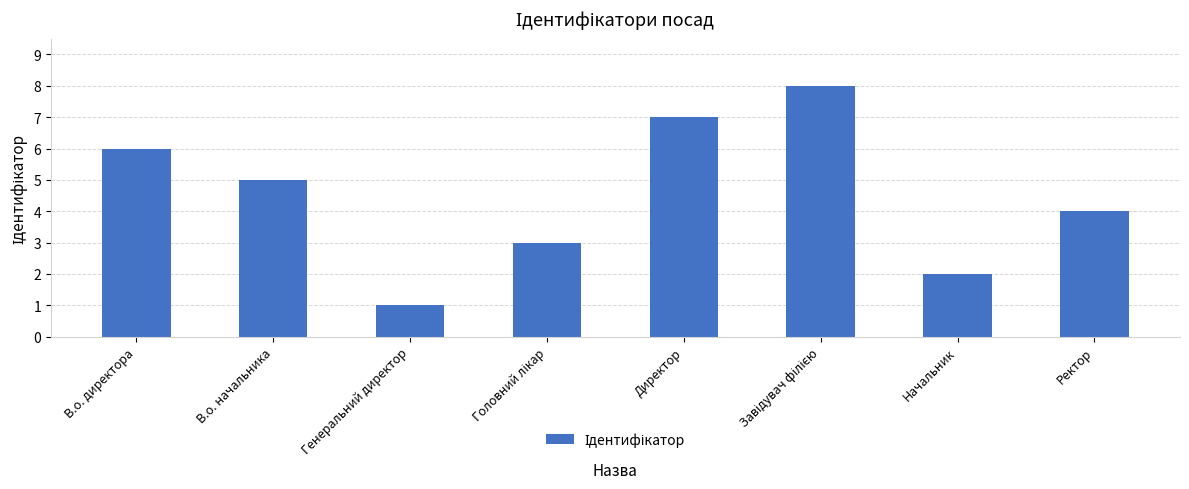

Reading right to left, what are all the values shown in this chart?

4	2	8	7	3	1	5	6